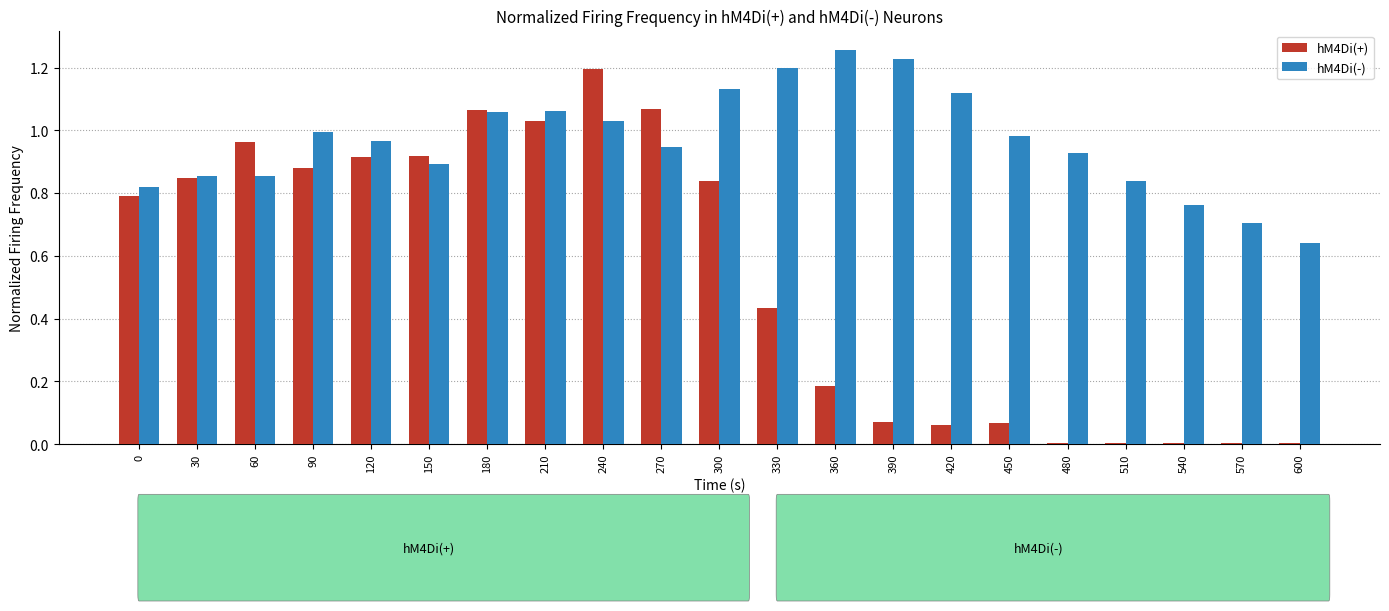

What is the sum of the hM4Di(-) values at 120 and 270?

1.9